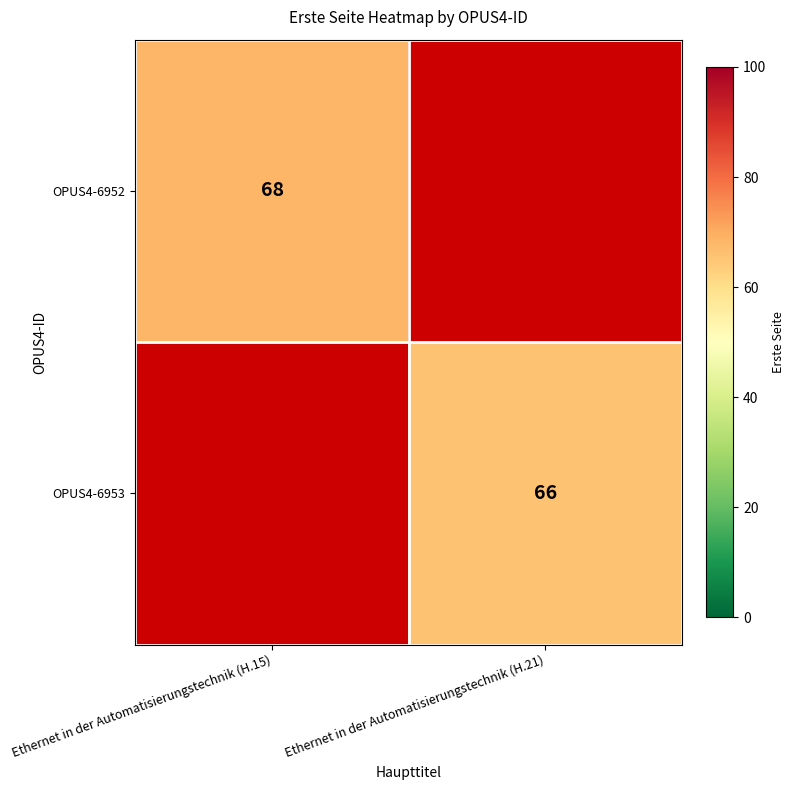

The OPUS4-6953 series shows 66 at Ethernet in der Automatisierungstechnik (H.21). True or false?

True